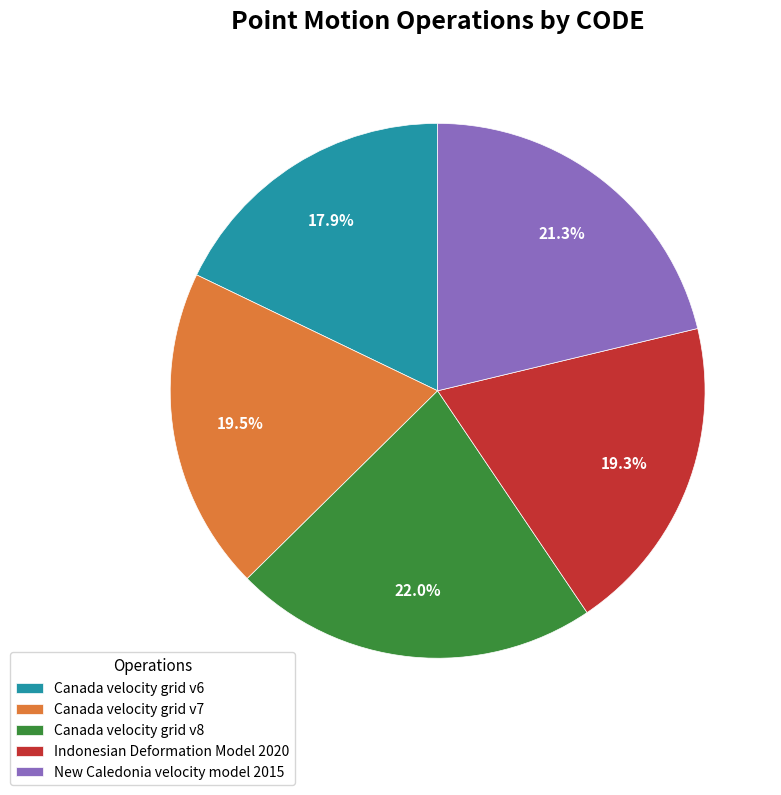

Combined, what portion of the pie is Indonesian Deformation Model 2020 and New Caledonia velocity model 2015?

40.6%